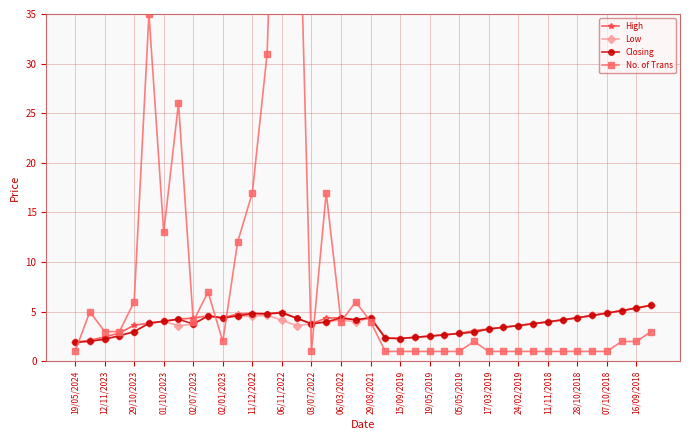

What are all the series names shown in the legend?

High, Low, Closing, No. of Trans